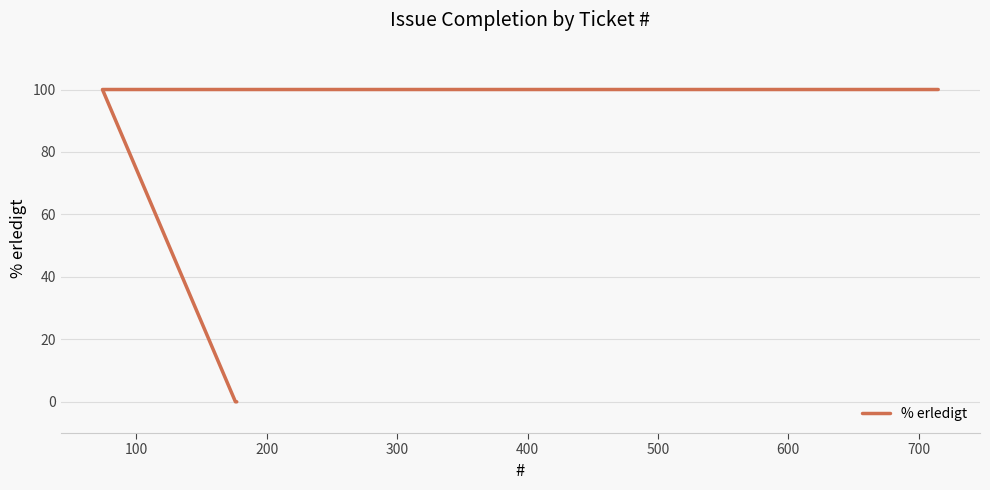

The value at 700 is 66. True or false?

False